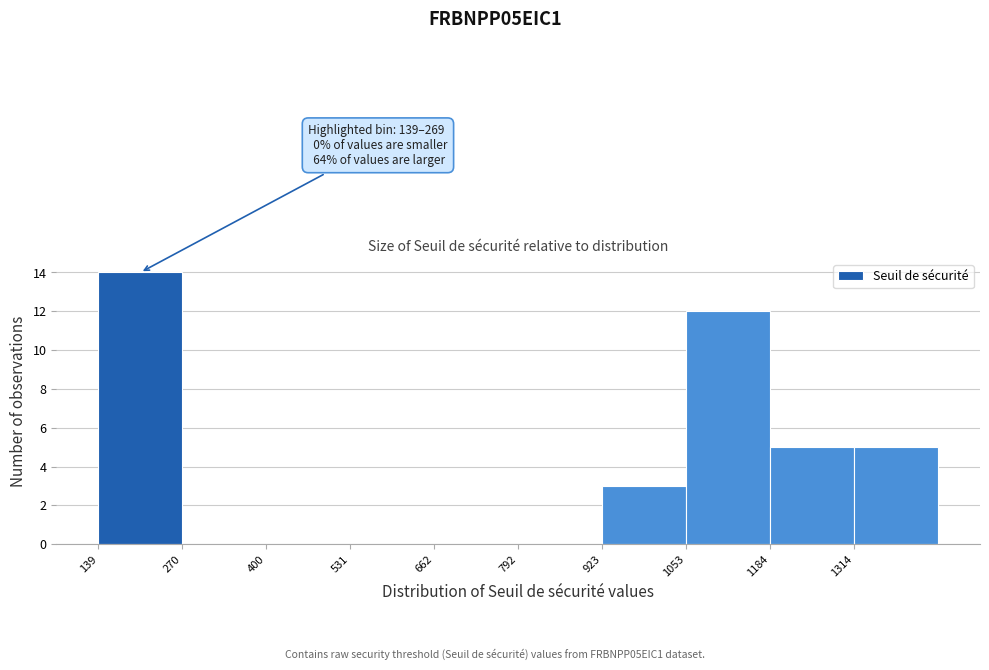

Over which range of the x-axis is the bar tallest?

140 to 260